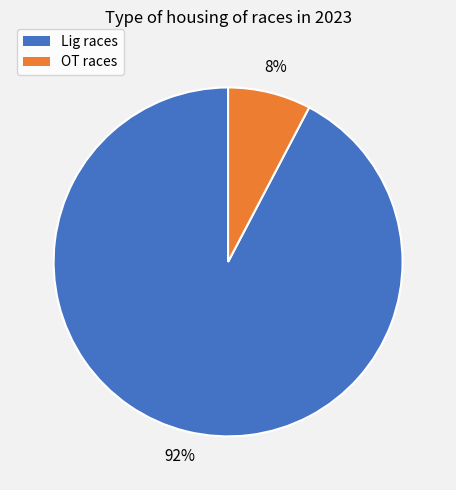

Does any single category account for the majority?

Yes